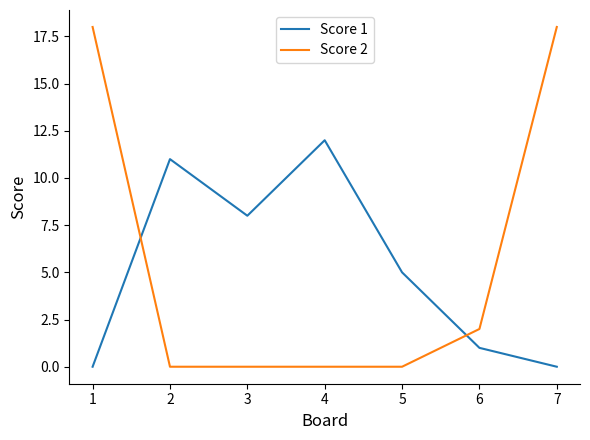

Is this an area chart (filled region under the line)?

No